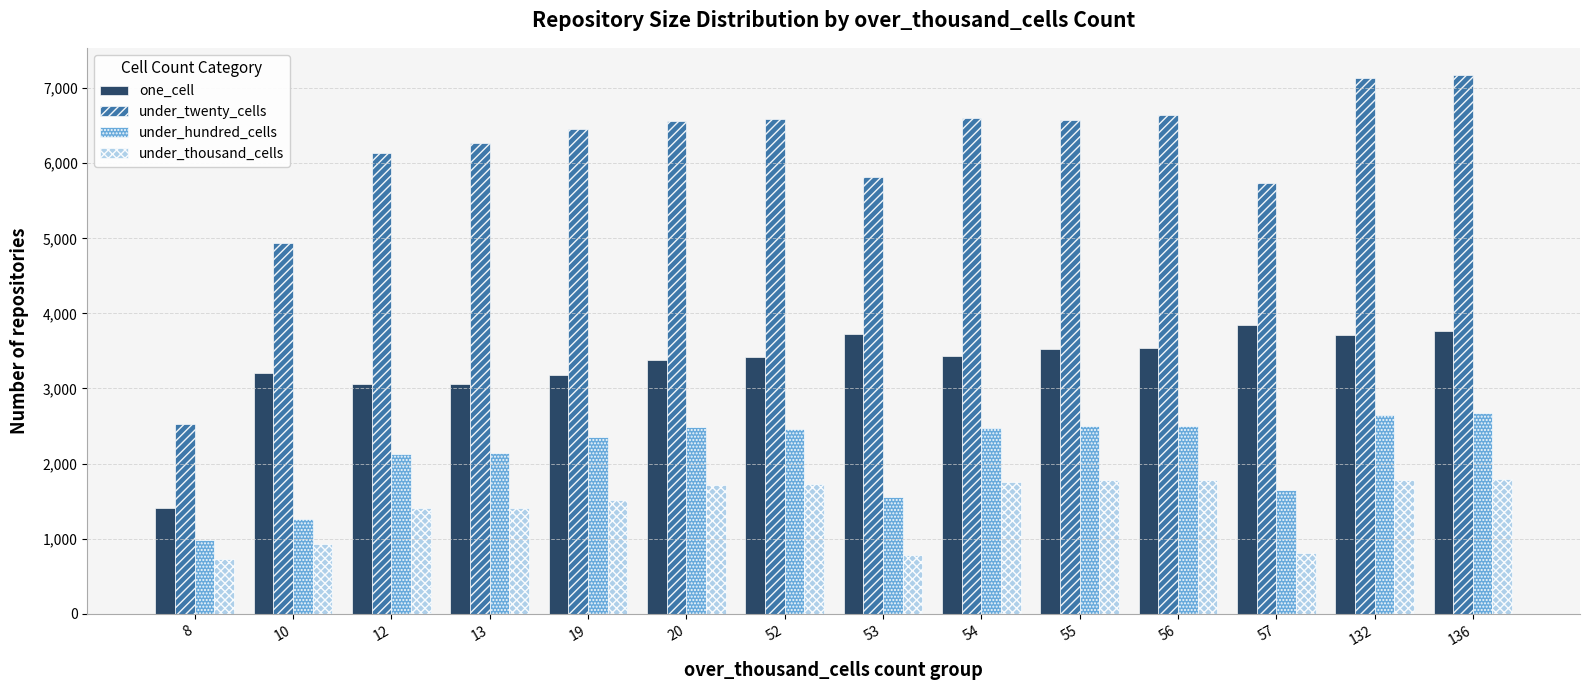

Where does the under_hundred_cells series first go above 2465?

20